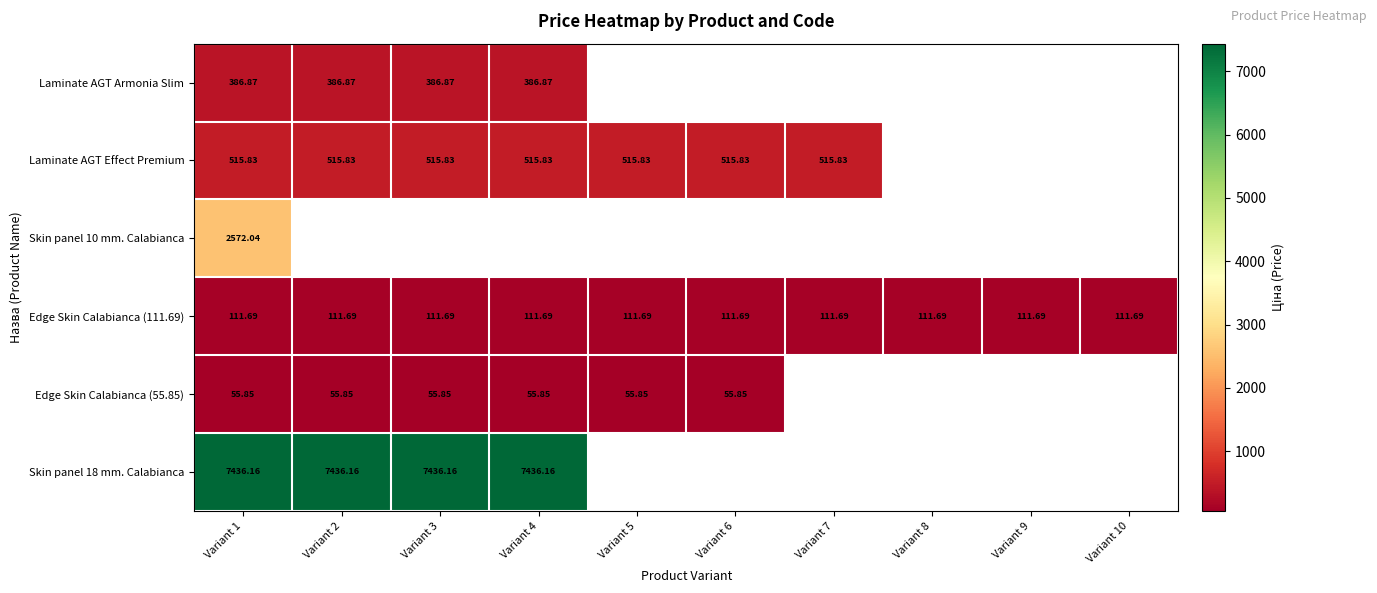

Is the value of Edge Skin Calabianca (111.69) at Variant 1 greater than the value of Edge Skin Calabianca (55.85) at Variant 3?

Yes